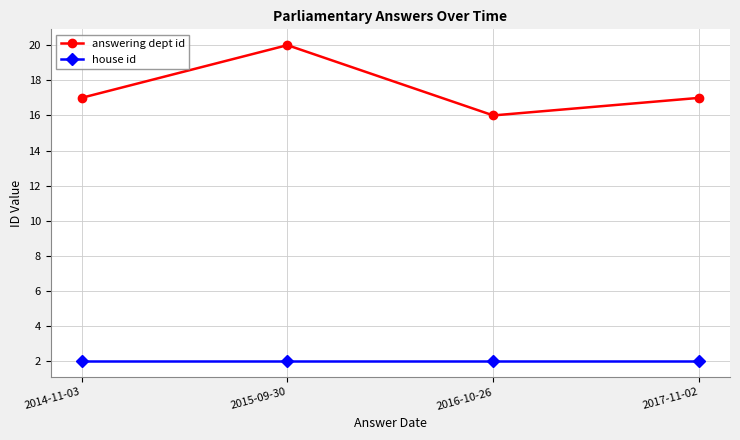

What is the label of the 1st point from the left?

2014-11-03